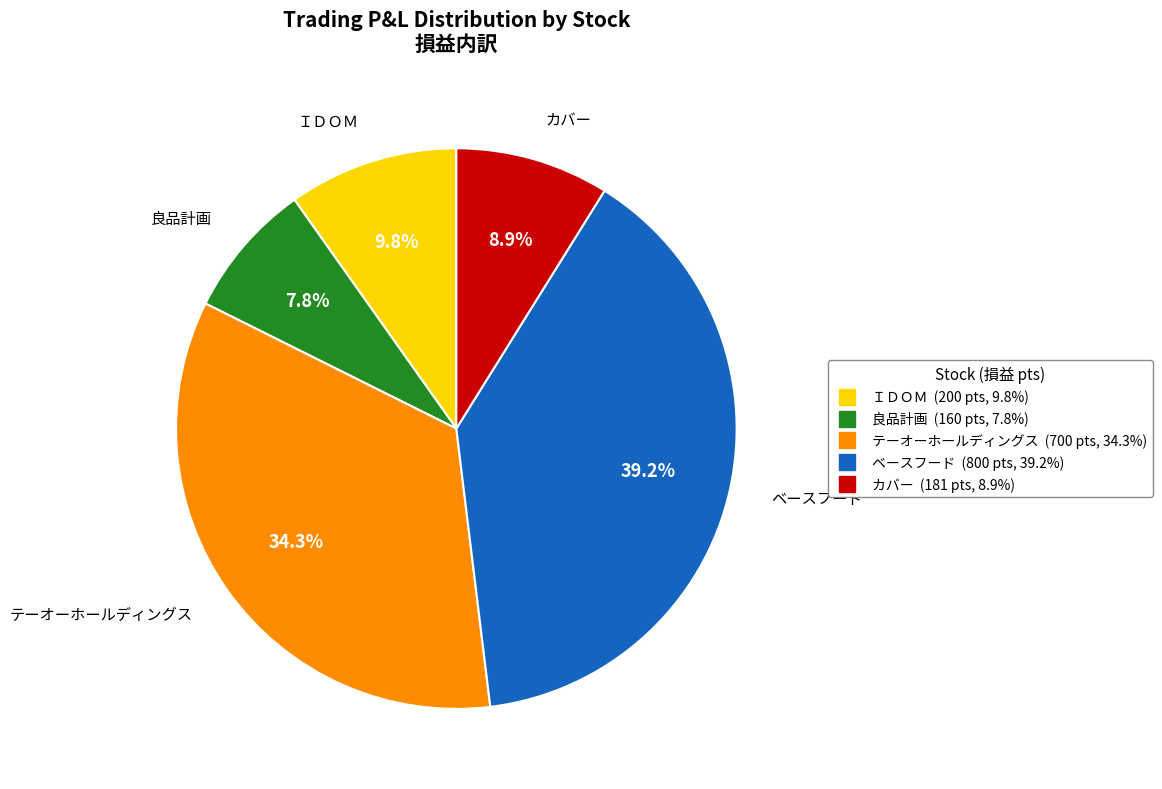

To the nearest percent, what percentage of the pie is カバー?

9%